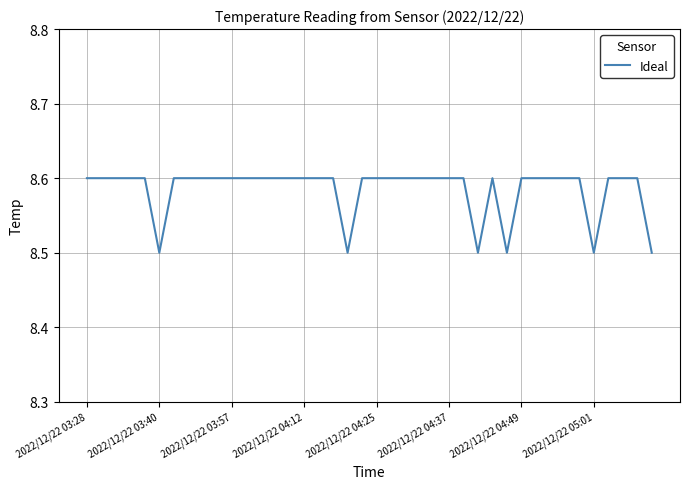

What is the greatest value displayed?

8.6